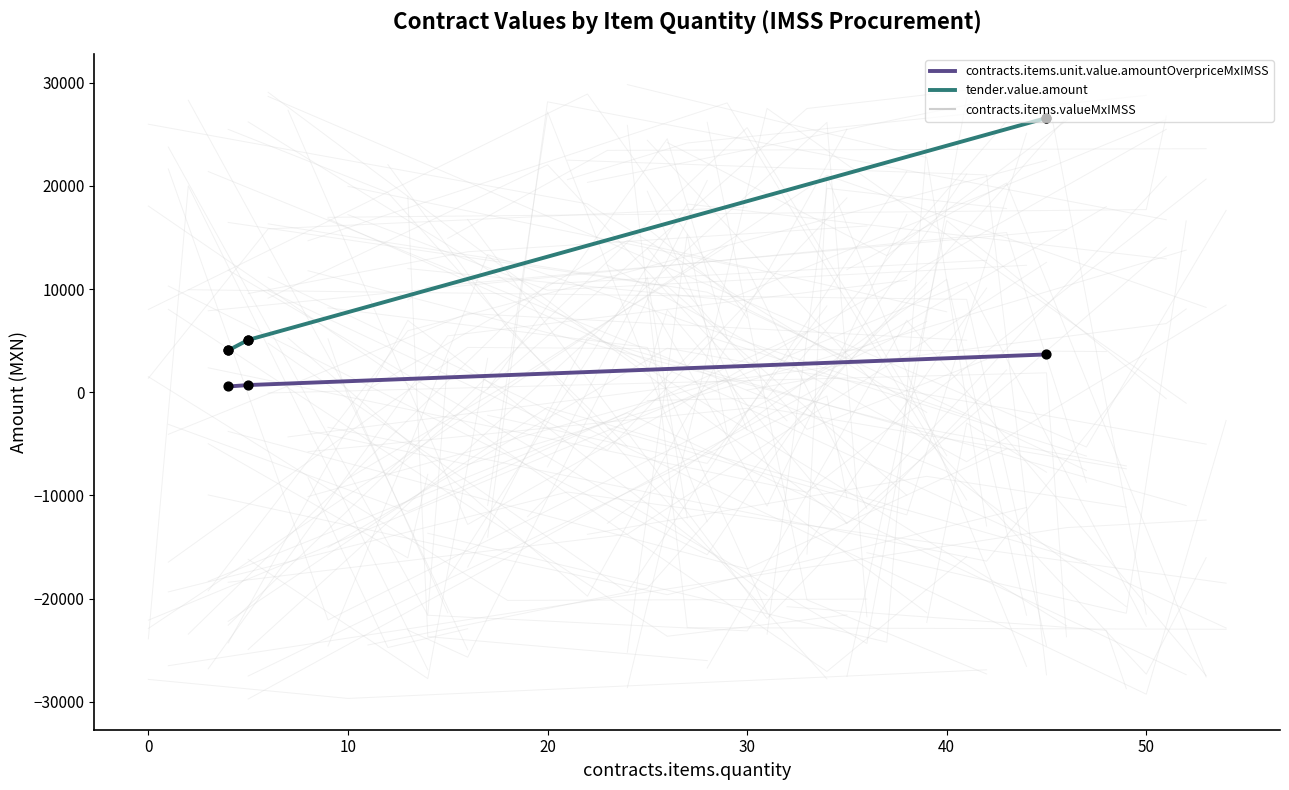

What is the total value across all series at 10?

56835.7